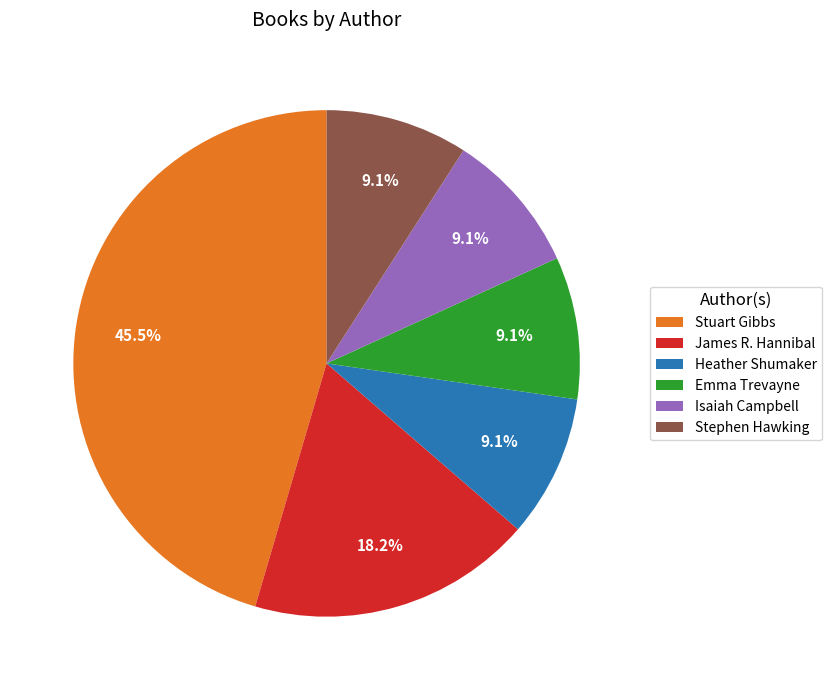

What percentage is NOT represented by Emma Trevayne?

90.9%